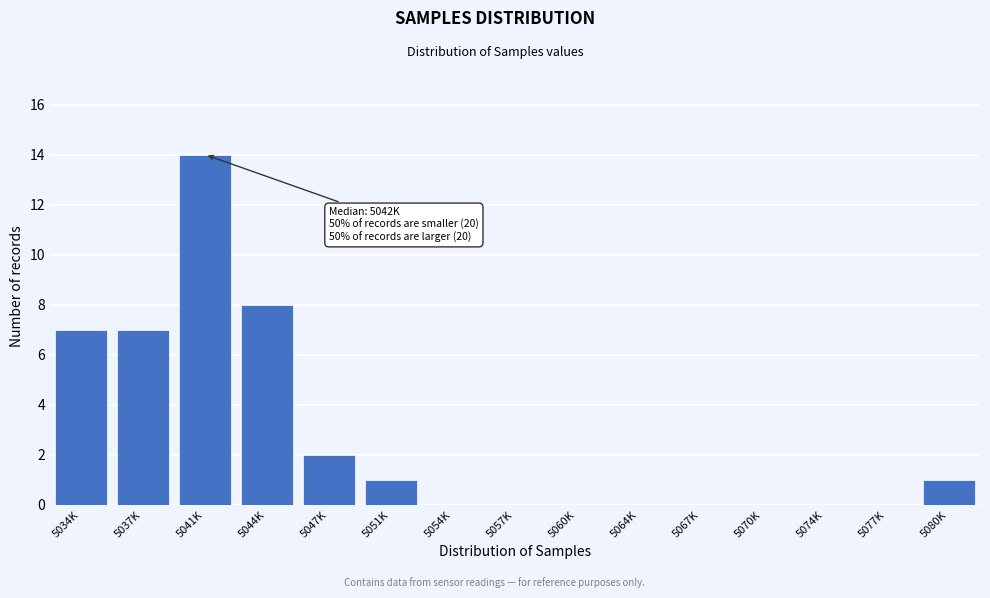

Reading right to left, extract all data points from this chart.

5080K=1	5077K=0	5074K=0	5070K=0	5067K=0	5064K=0	5060K=0	5057K=0	5054K=0	5051K=1	5047K=2	5044K=8	5041K=14	5037K=7	5034K=7